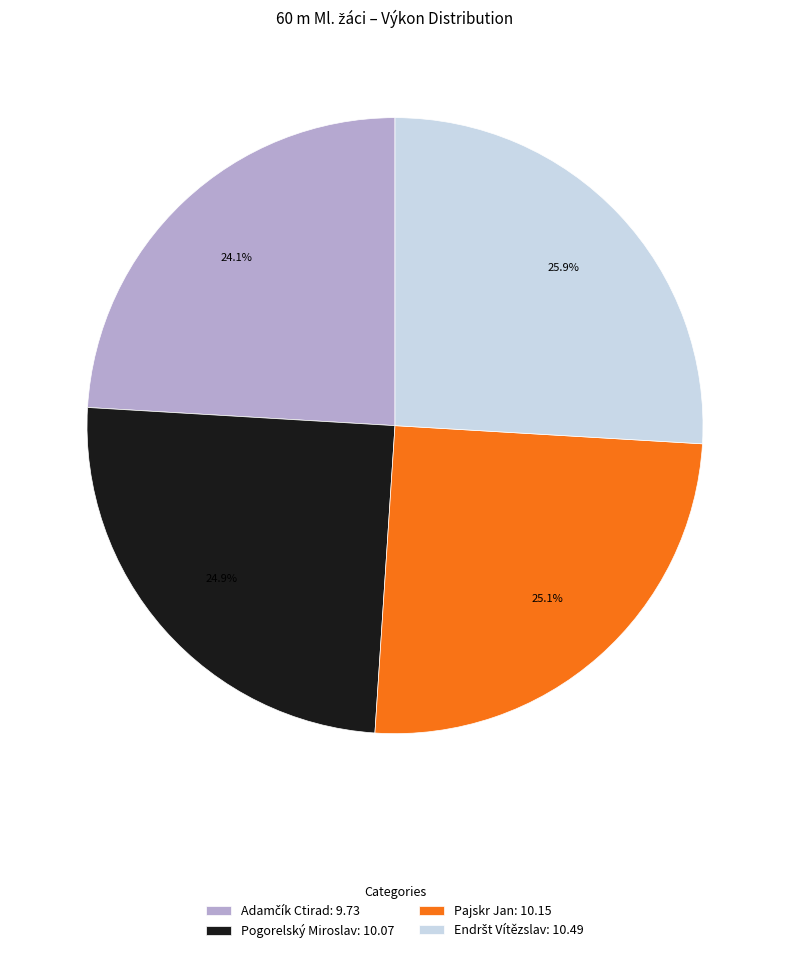

What portion of the pie excludes Pajskr Jan?

74.9%